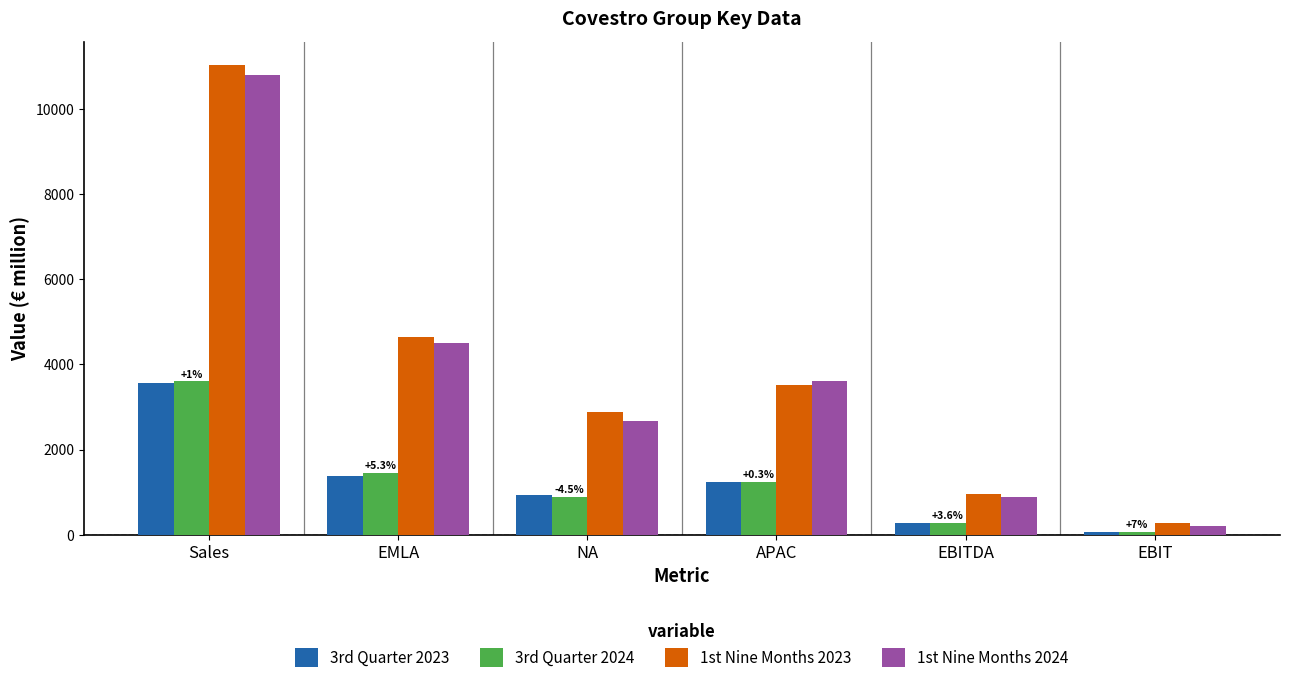

Reading left to right, extract all data points from this chart.

3rd Quarter 2023: Sales=3568	EMLA=1387	NA=936	APAC=1245	EBITDA=277	EBIT=71
3rd Quarter 2024: Sales=3603	EMLA=1460	NA=894	APAC=1249	EBITDA=287	EBIT=76
1st Nine Months 2023: Sales=11031	EMLA=4634	NA=2889	APAC=3508	EBITDA=948	EBIT=276
1st Nine Months 2024: Sales=10803	EMLA=4513	NA=2678	APAC=3612	EBITDA=880	EBIT=218